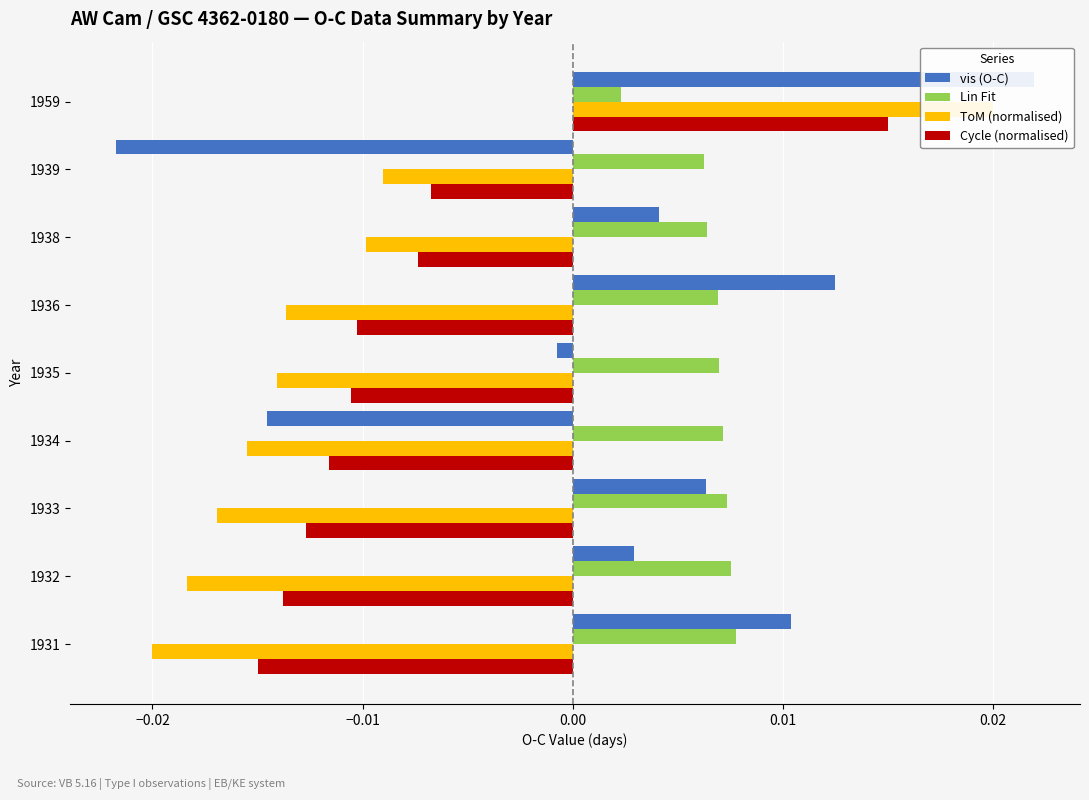

Rank the series at 1935 from lowest to highest value.

ToM (normalised), Cycle (normalised), vis (O-C), Lin Fit